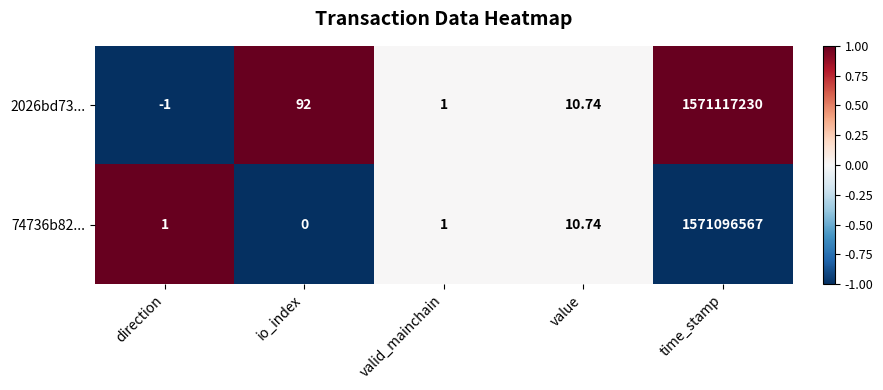

At which label is 74736b82... closest to 785548283?

value